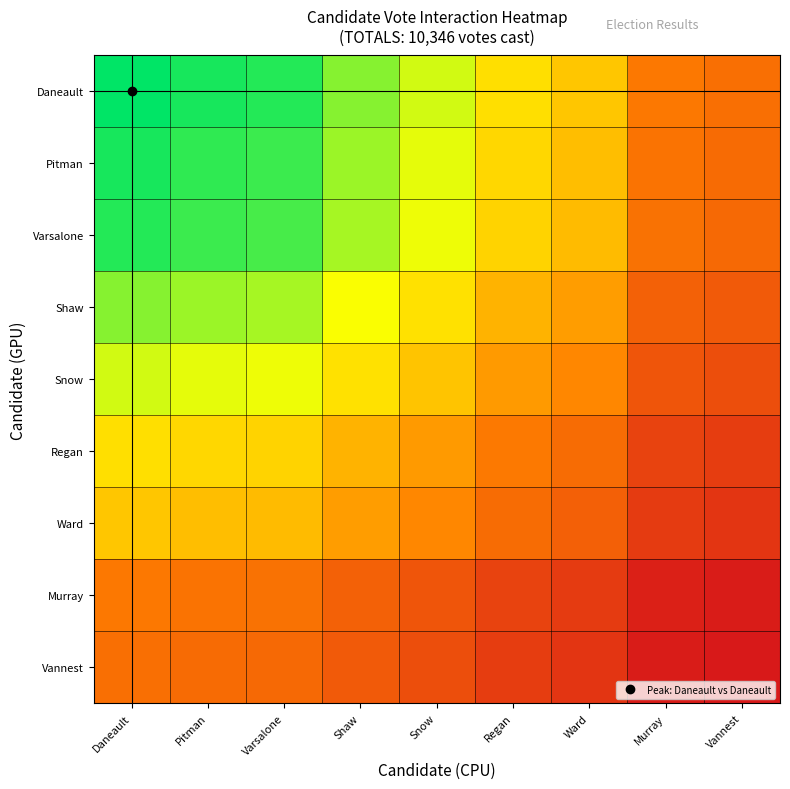

What is the difference between the highest and lowest values at Snow?

110.8